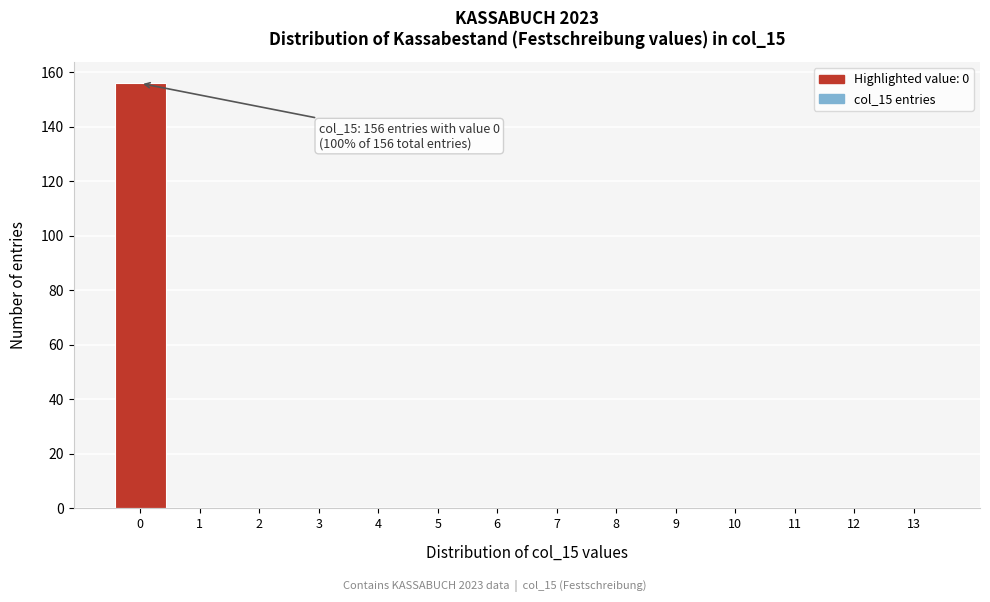

Reading right to left, transcribe all the data shown in this chart.

13=0	12=0	11=0	10=0	9=0	8=0	7=0	6=0	5=0	4=0	3=0	2=0	1=0	0=156